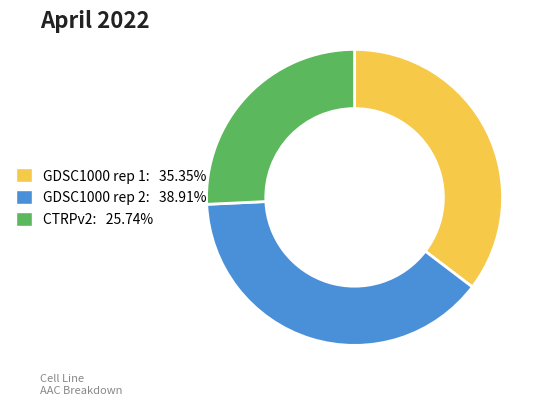

How many slices are in this pie chart?

3